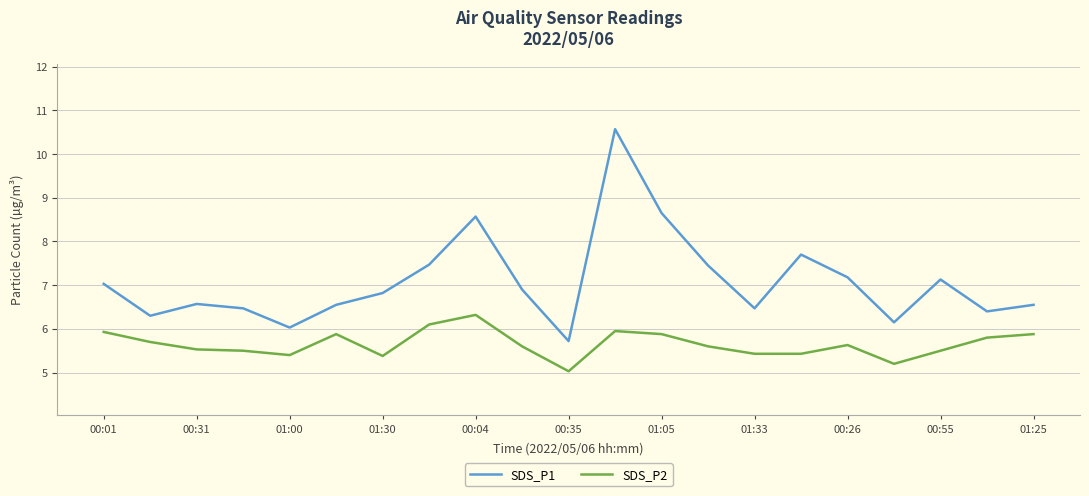

Rank the series by their average value, from highest to lowest.

SDS_P1, SDS_P2